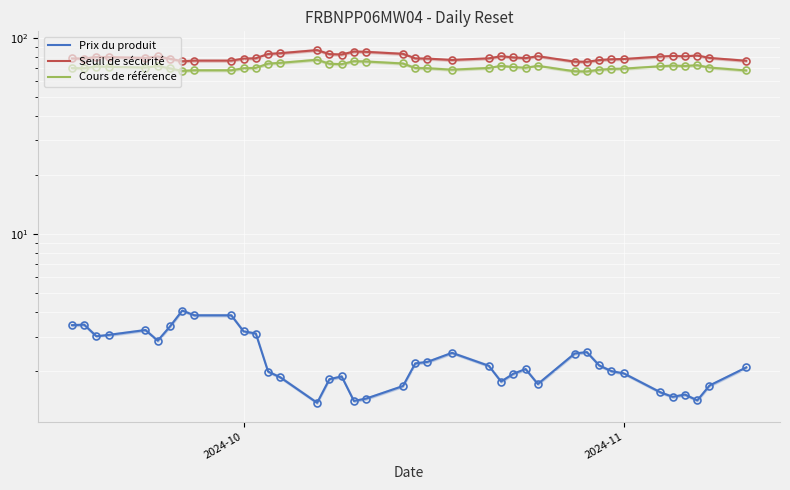

How many lines are shown in the chart?

3